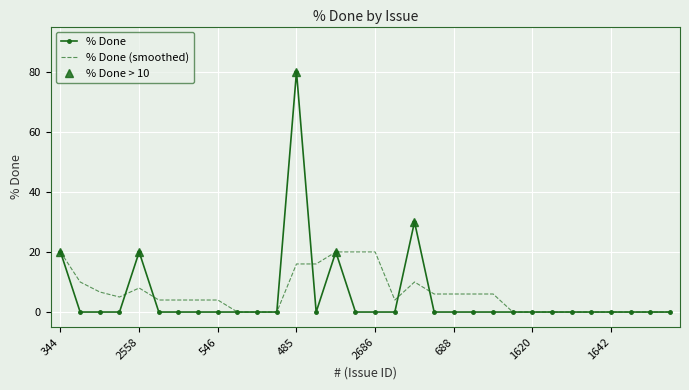

Rank the categories by value from highest to lowest.

485, 1849, 344, 2558, 671, 515, 2163, 390, 2313, 1410, 1335, 546, 1401, 1474, 2117, 2167, 2753, 2686, 2398, 1483, 688, 2675, 2183, 2246, 1620, 2150, 1914, 52, 1642, 1441, 923, 1665